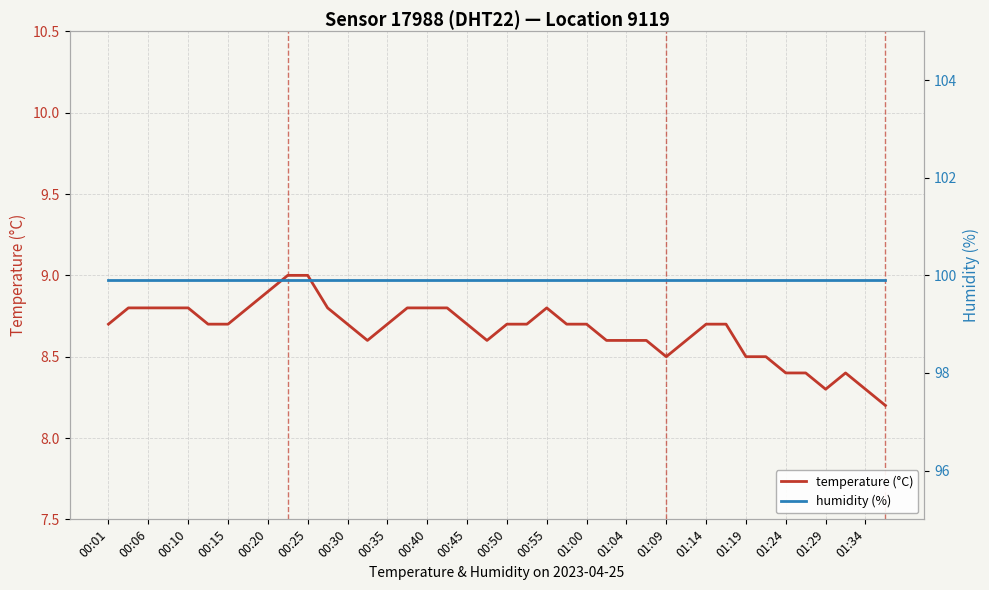

The temperature (°C) series shows 8.7 at 00:30. True or false?

True